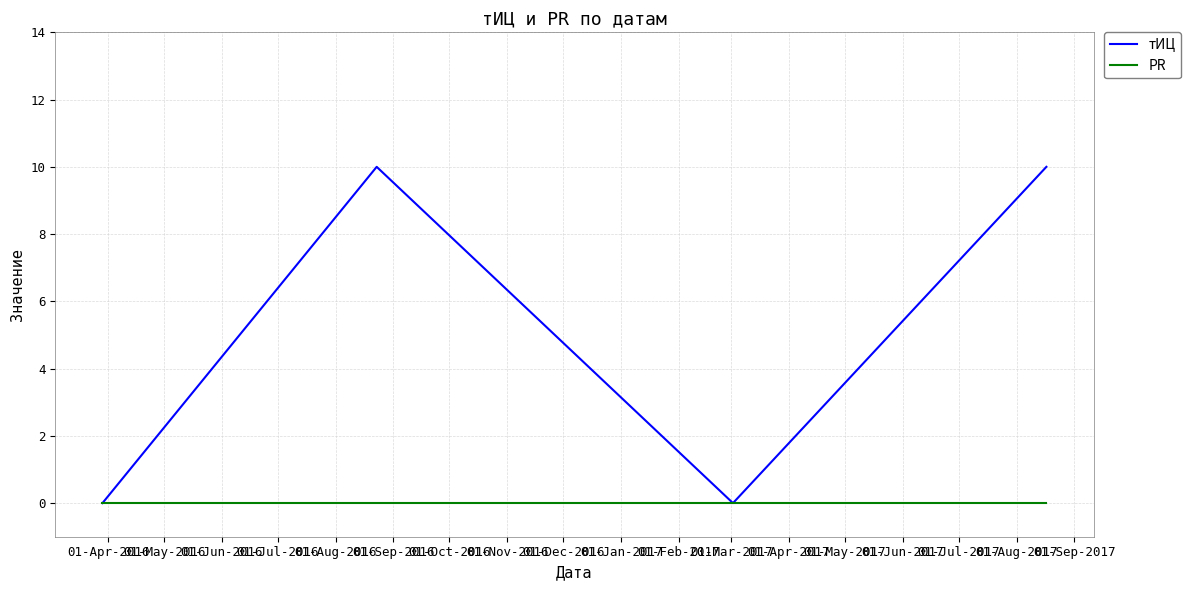

Which series has the largest total across all categories?

тИЦ